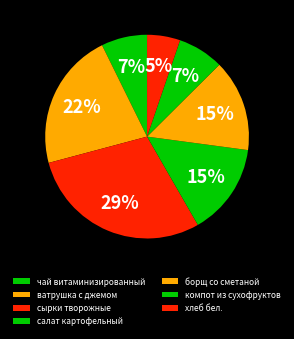

To the nearest percent, what is the average slice percentage?

14%